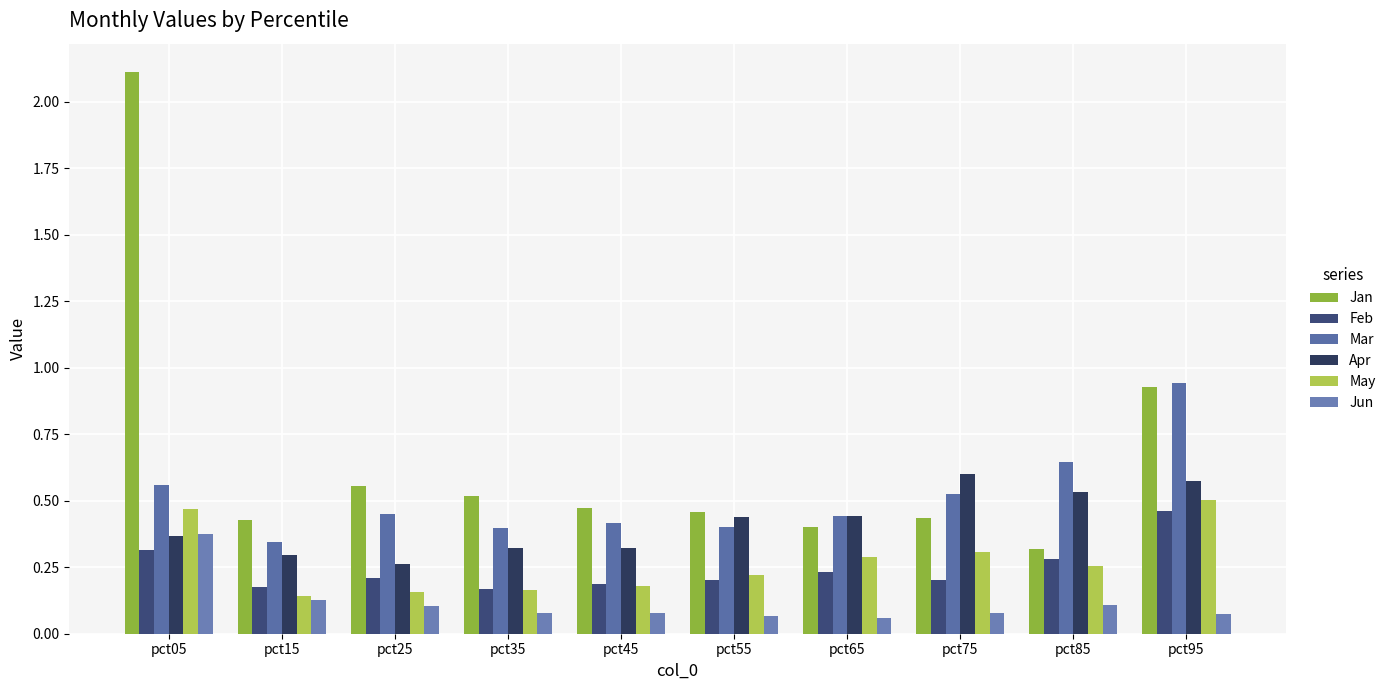

How many distinct data groups are displayed?

6